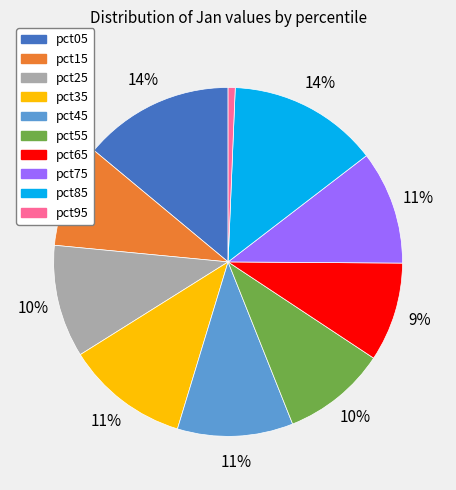

How many segments does this pie chart have?

10